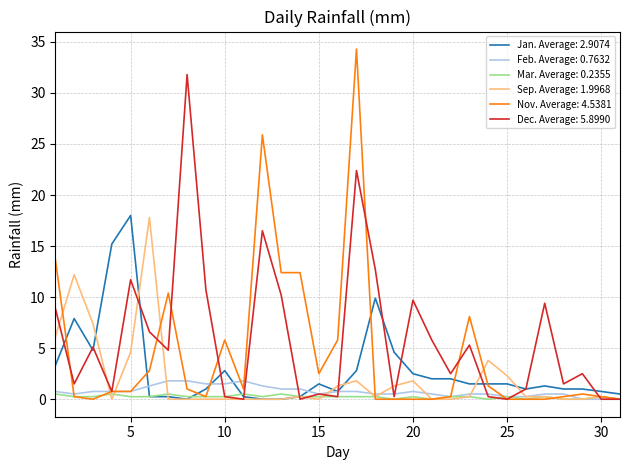

What is the maximum value shown in the chart?

34.3